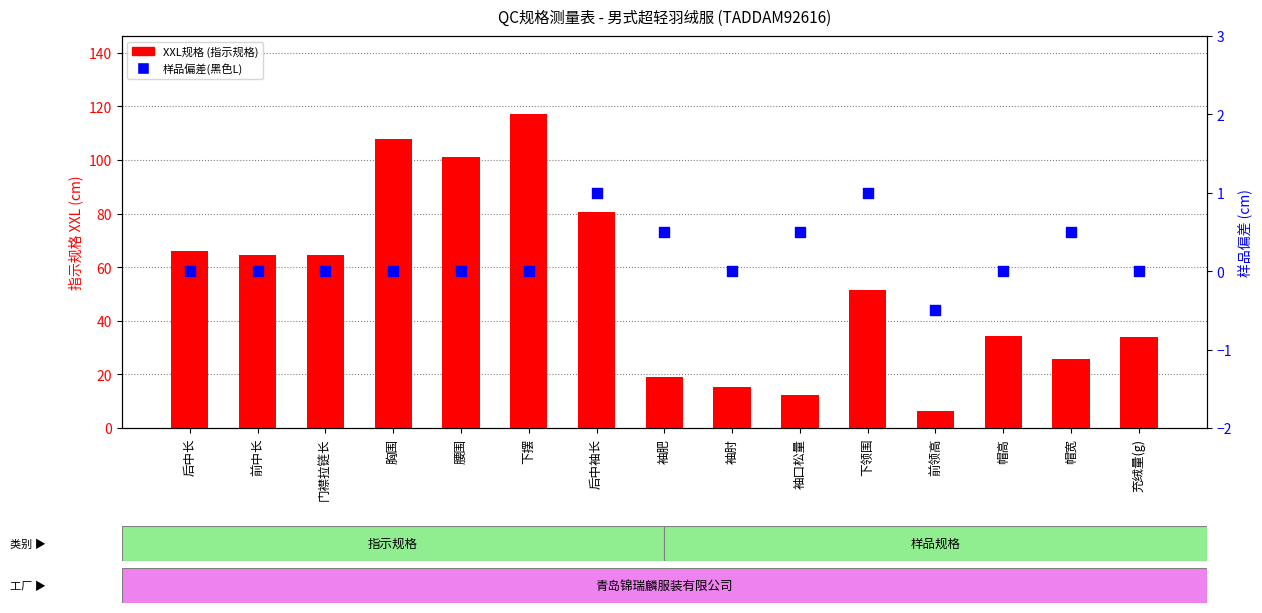

What is the total value across all series at 门襟拉链长?

64.5